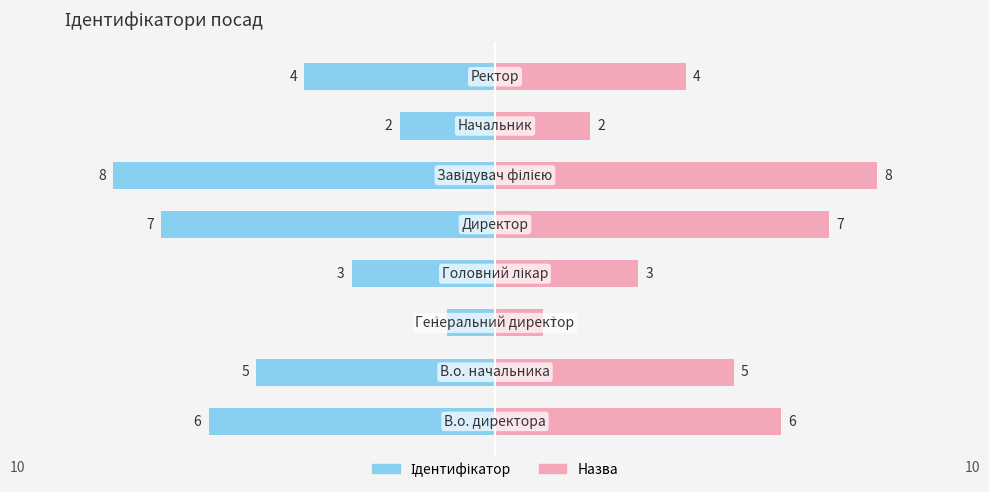

What is the value of the Ідентифікатор bar at the 5th from the left?

-7